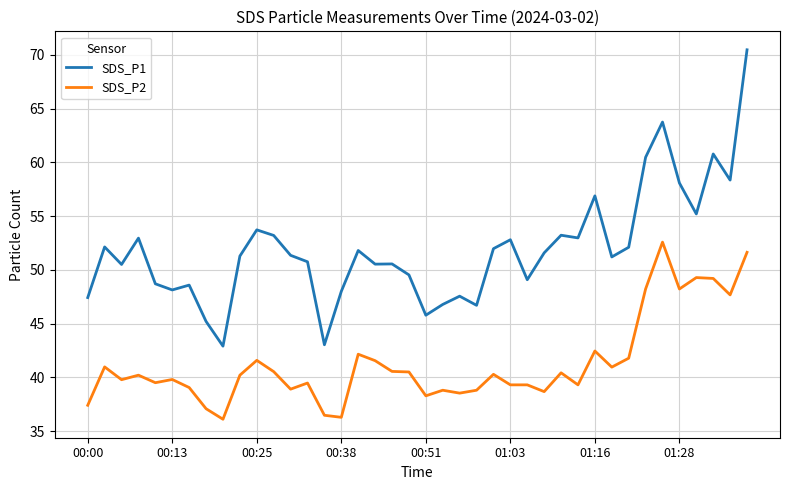

Which series has the largest range (max minus min)?

SDS_P1